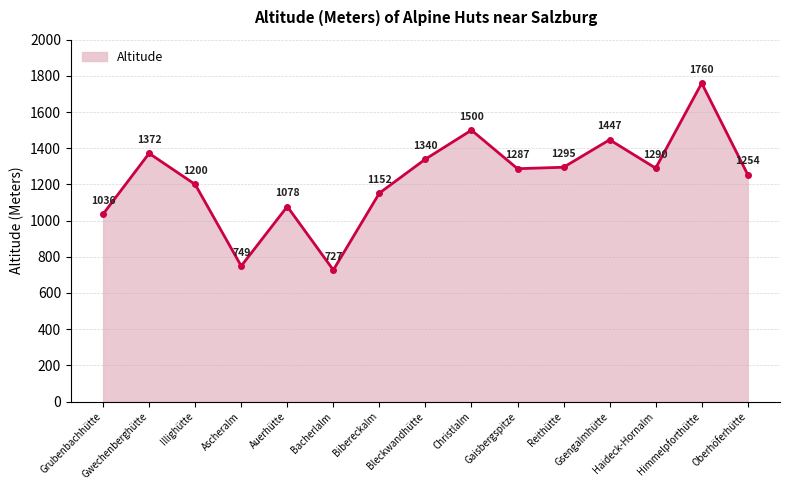

At which category does the chart reach its minimum across all series?

Bacherlalm